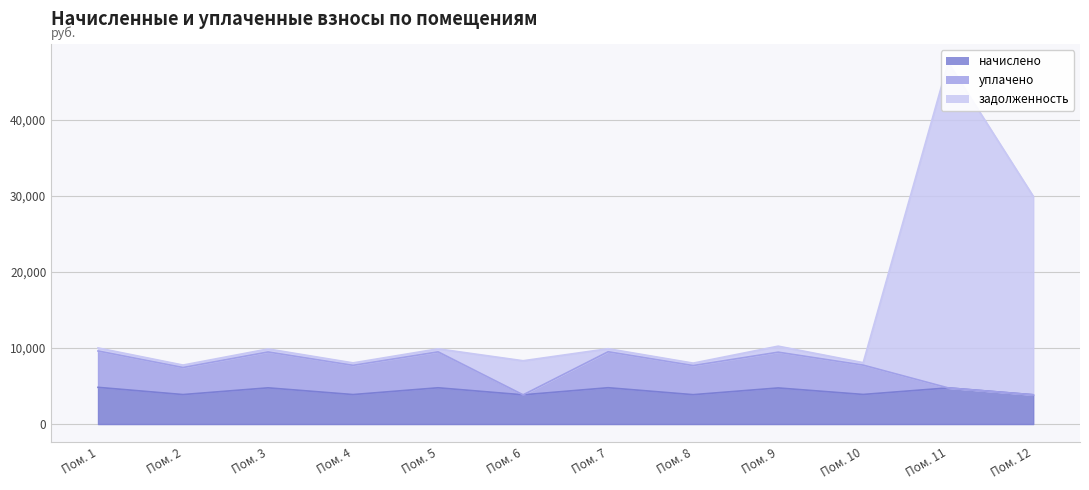

List the series in order of their peak value, highest first.

задолженность, уплачено, начислено